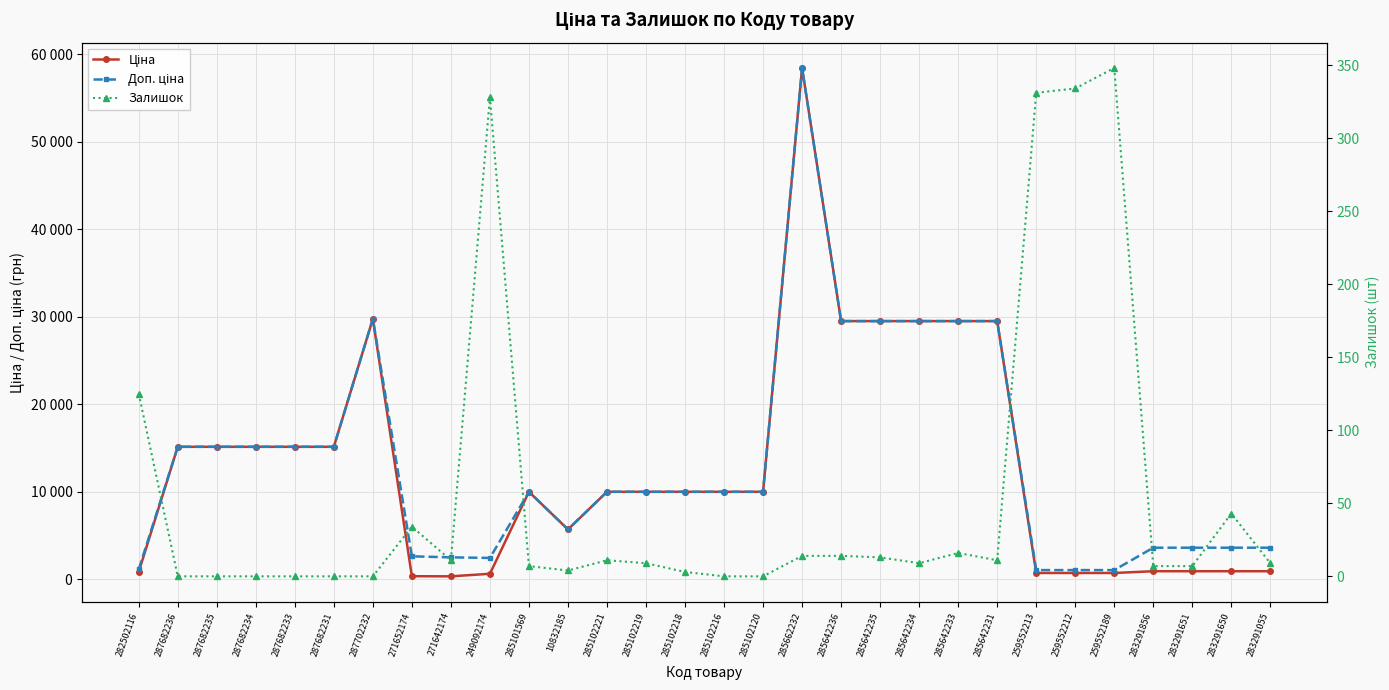

How many values in the Ціна series are below 9974?

12